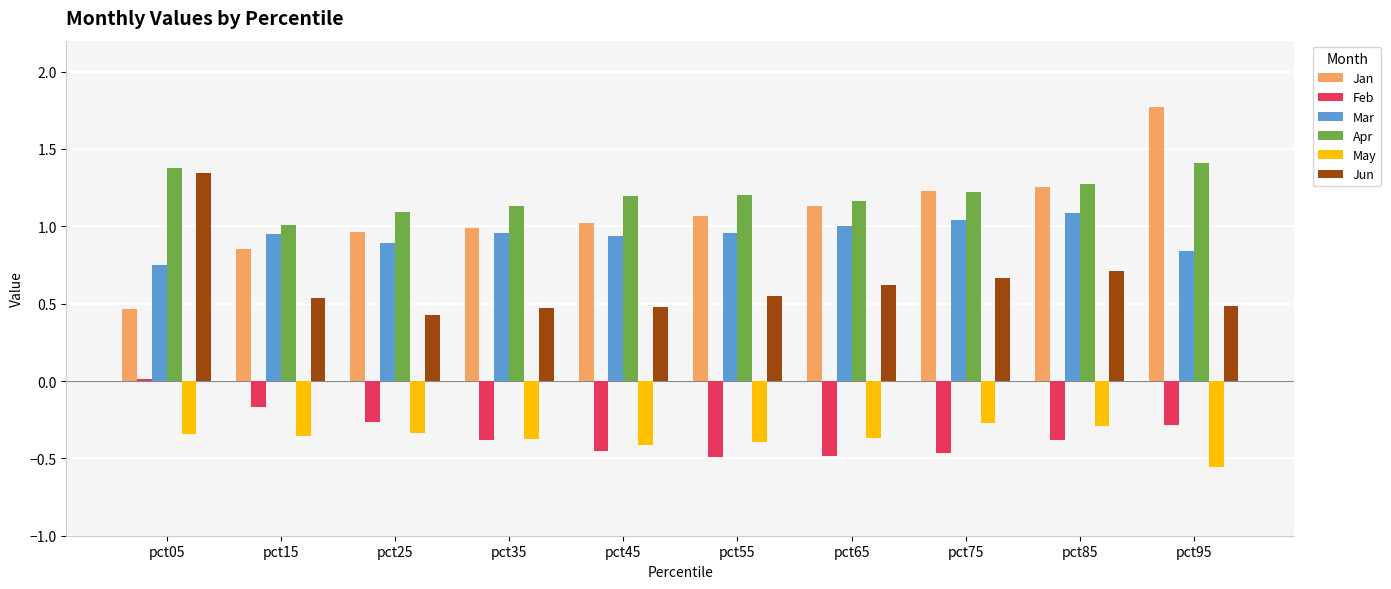

Is it true that Mar equals 1.1 at pct85?

True